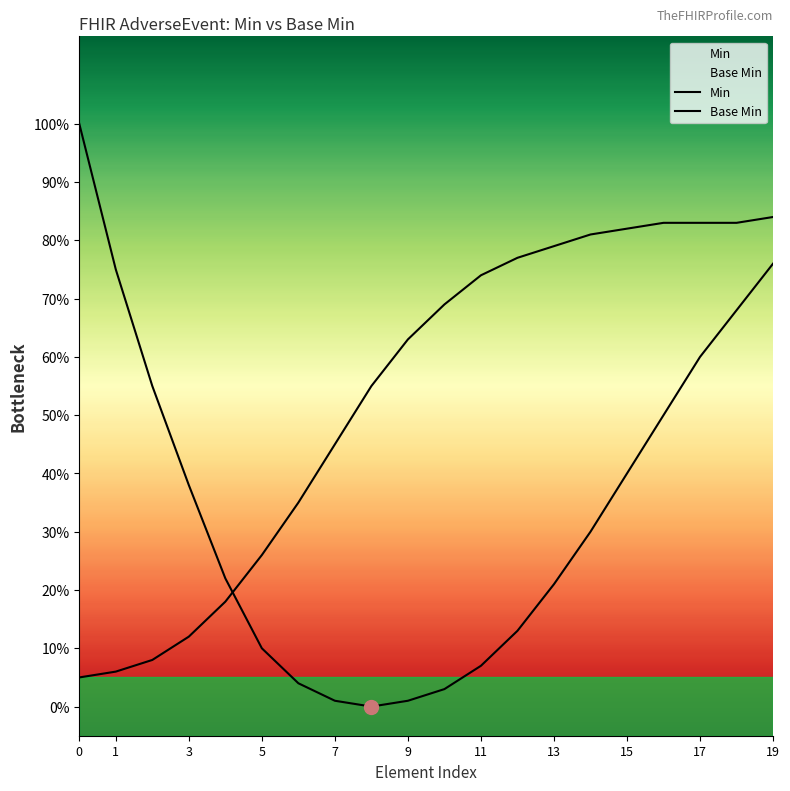

What is the average value of the Min series?

0.3